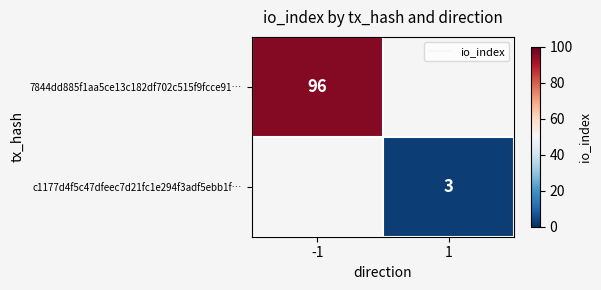

List the labels in order of 7844dd885f1aa5ce13c182df702c515f9fcce91… value, largest first.

-1, 1